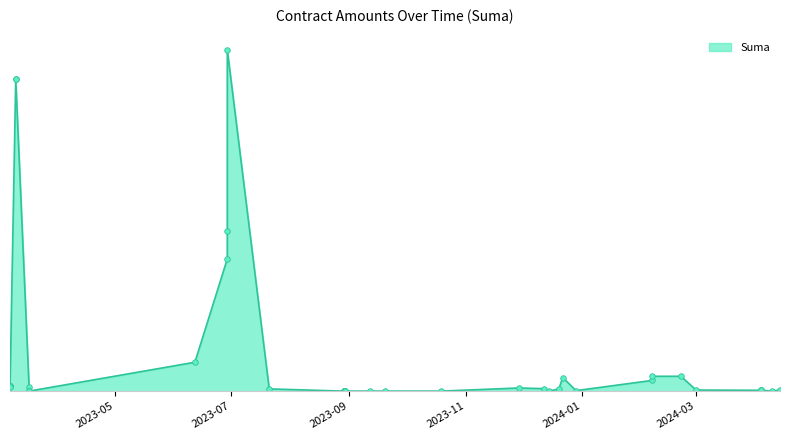

What is the approximate value at 29?

3500.0